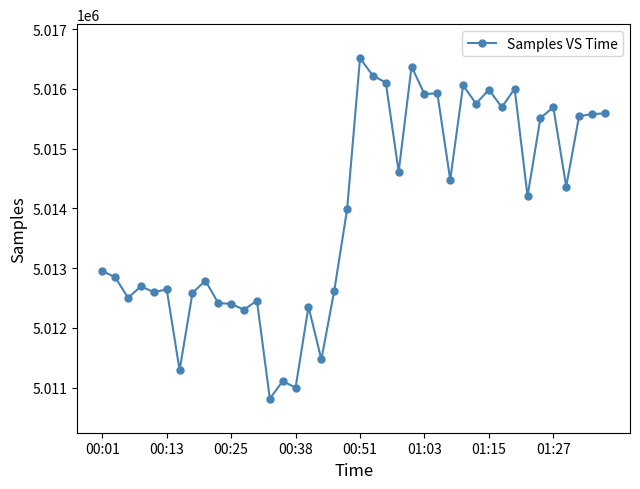

What is the greatest value displayed?

5016513